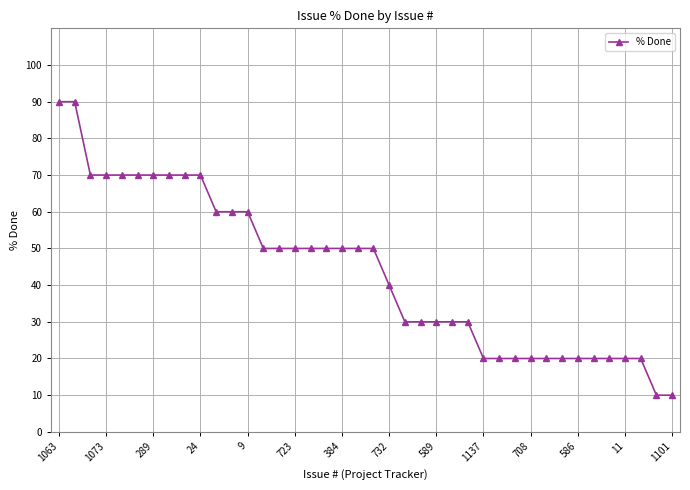

What is the value of the 5th point from the left?

70